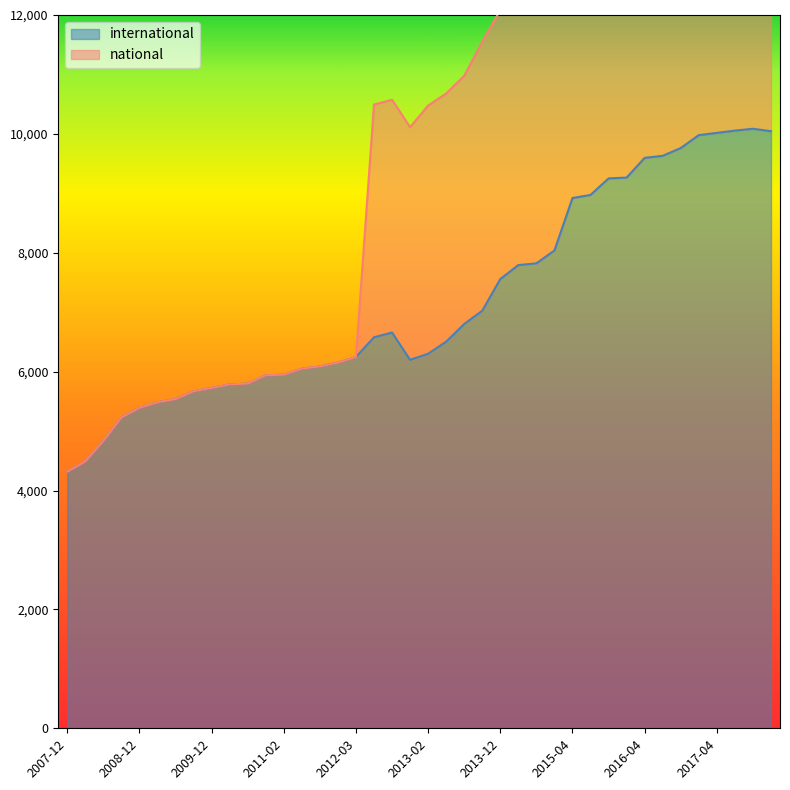

True or false: the data shows 9631 at 2016-07-04.

True